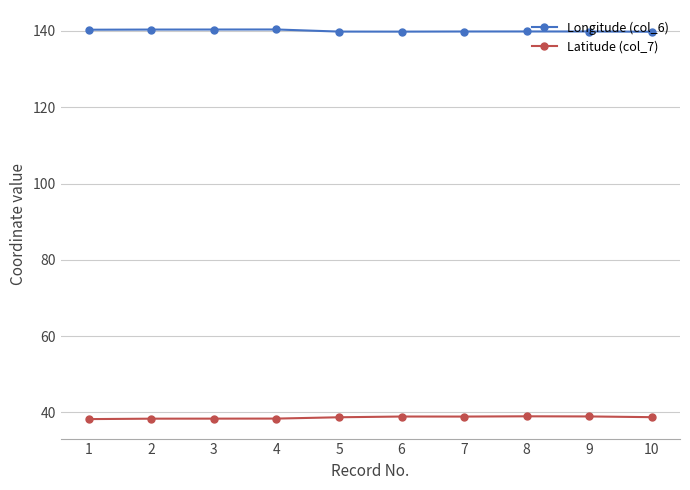

What is the average value of the Longitude (col_6) series?

140.0